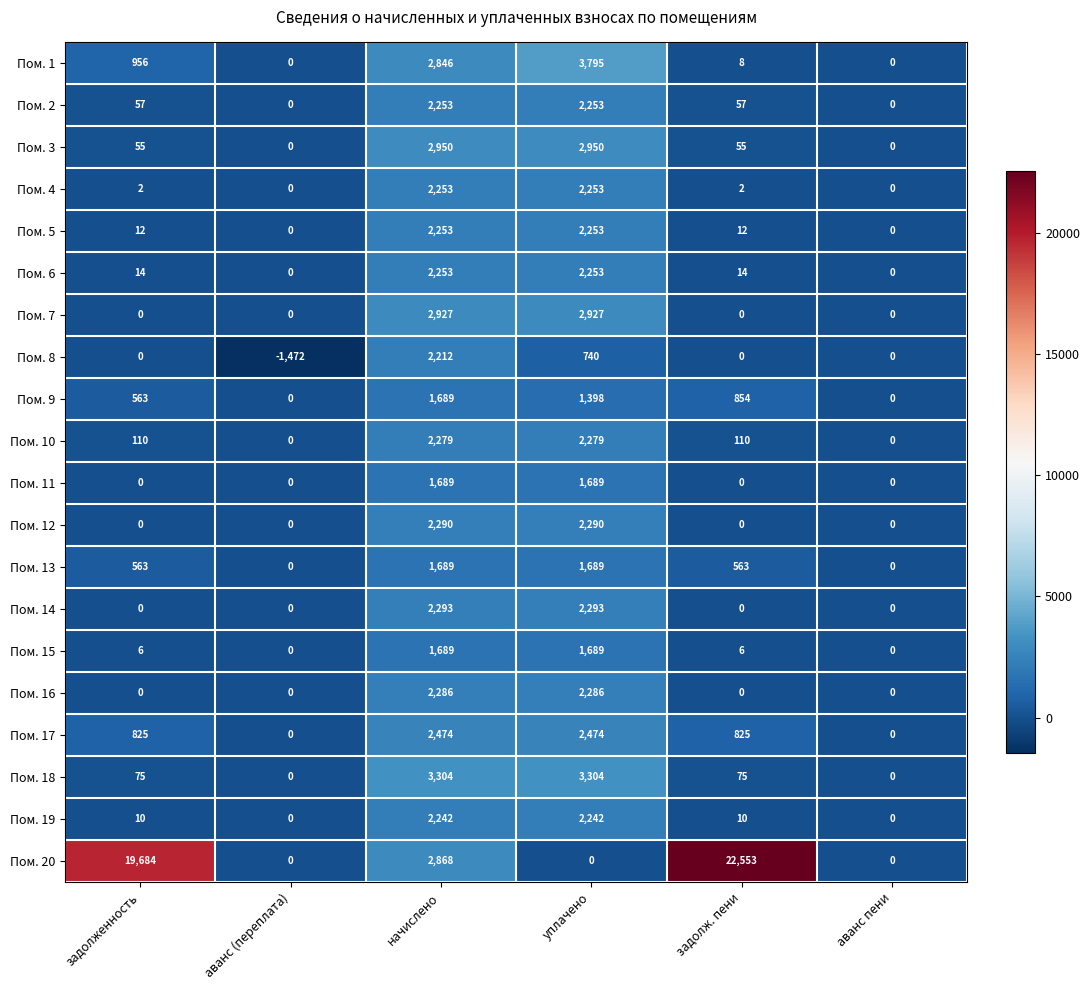

What is the spread (max minus min) of values at аванс (переплата)?

1472